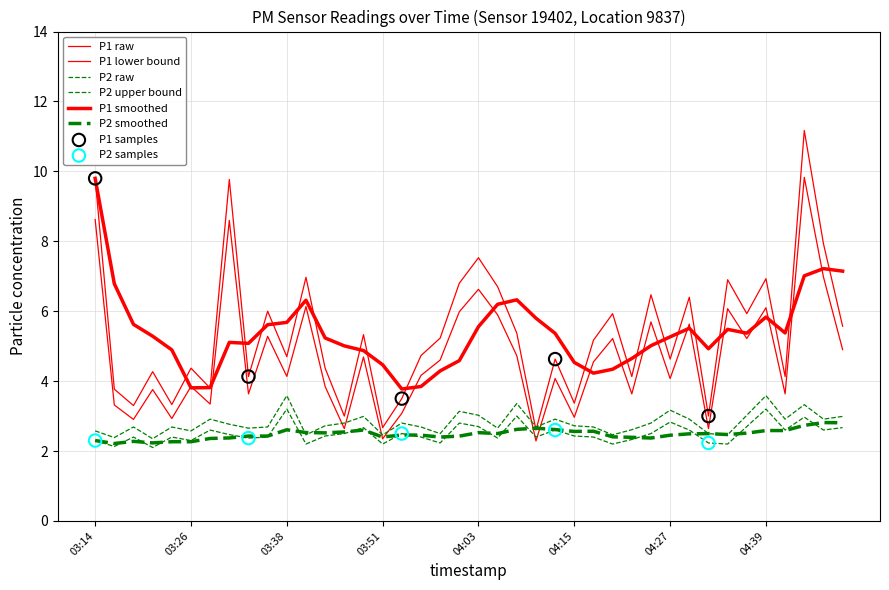

Does the chart have visible grid lines?

Yes